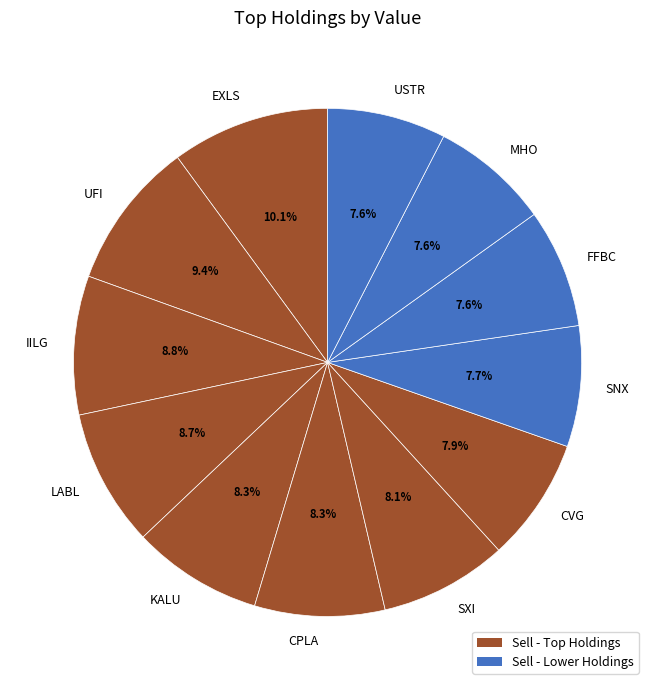

Count the number of slices in the pie.

12